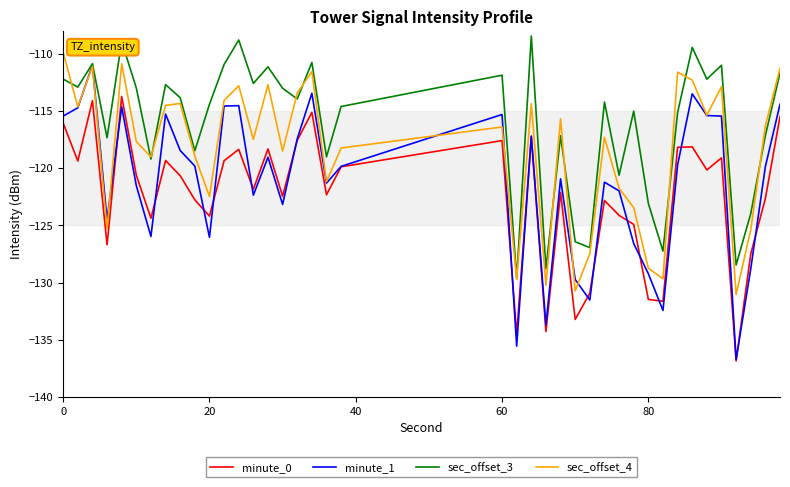

Which series has the widest spread of values?

minute_1